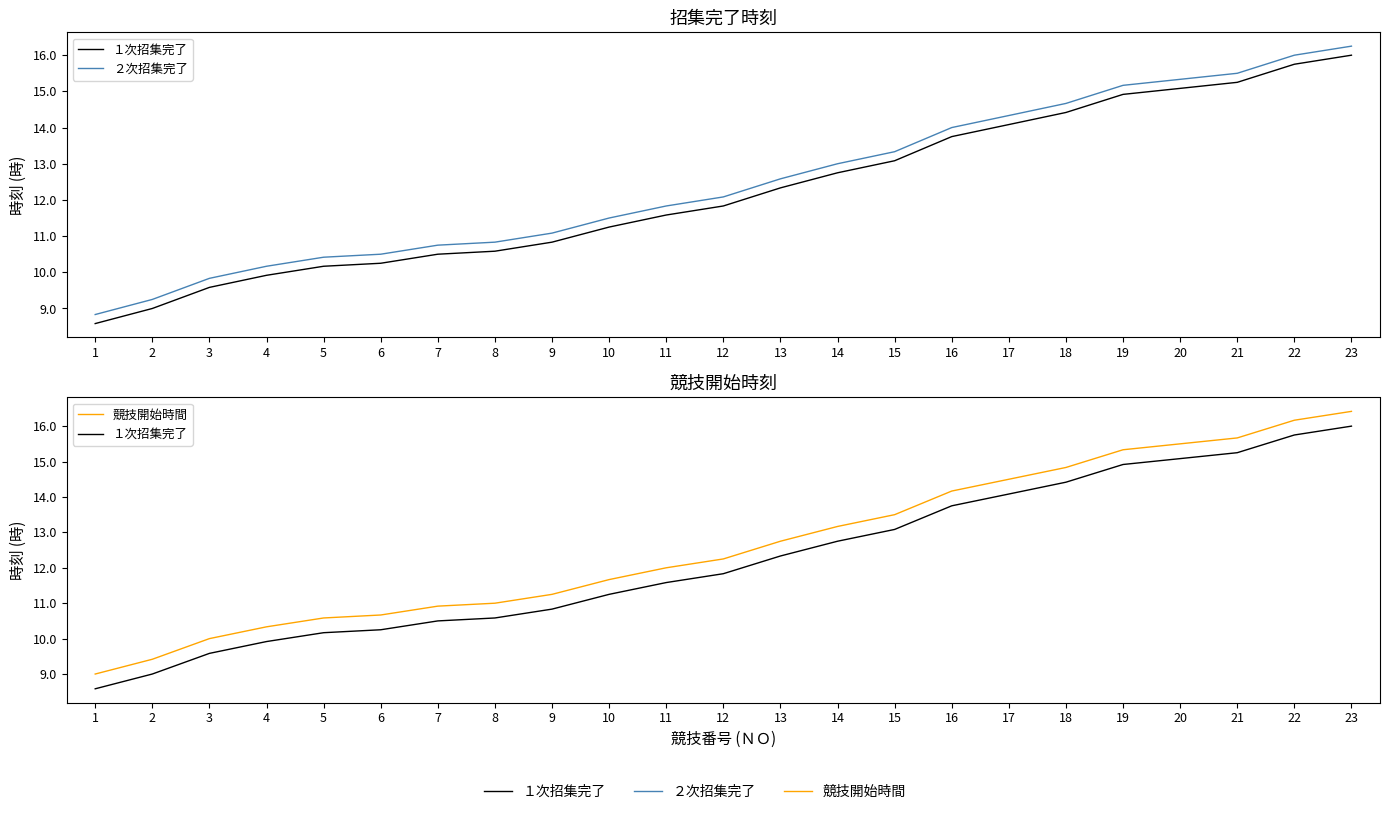

Reading left to right, what are all the values shown in this chart?

１次招集完了: 8.6	9.0	9.6	9.9	10.2	10.2	10.5	10.6	10.8	11.2	11.6	11.8	12.3	12.8	13.1	13.8	14.1	14.4	14.9	15.1	15.2	15.8	16.0
２次招集完了: 8.8	9.2	9.8	10.2	10.4	10.5	10.8	10.8	11.1	11.5	11.8	12.1	12.6	13.0	13.3	14.0	14.3	14.7	15.2	15.3	15.5	16.0	16.2
競技開始時間: 9.0	9.4	10.0	10.3	10.6	10.7	10.9	11.0	11.2	11.7	12.0	12.2	12.8	13.2	13.5	14.2	14.5	14.8	15.3	15.5	15.7	16.2	16.4